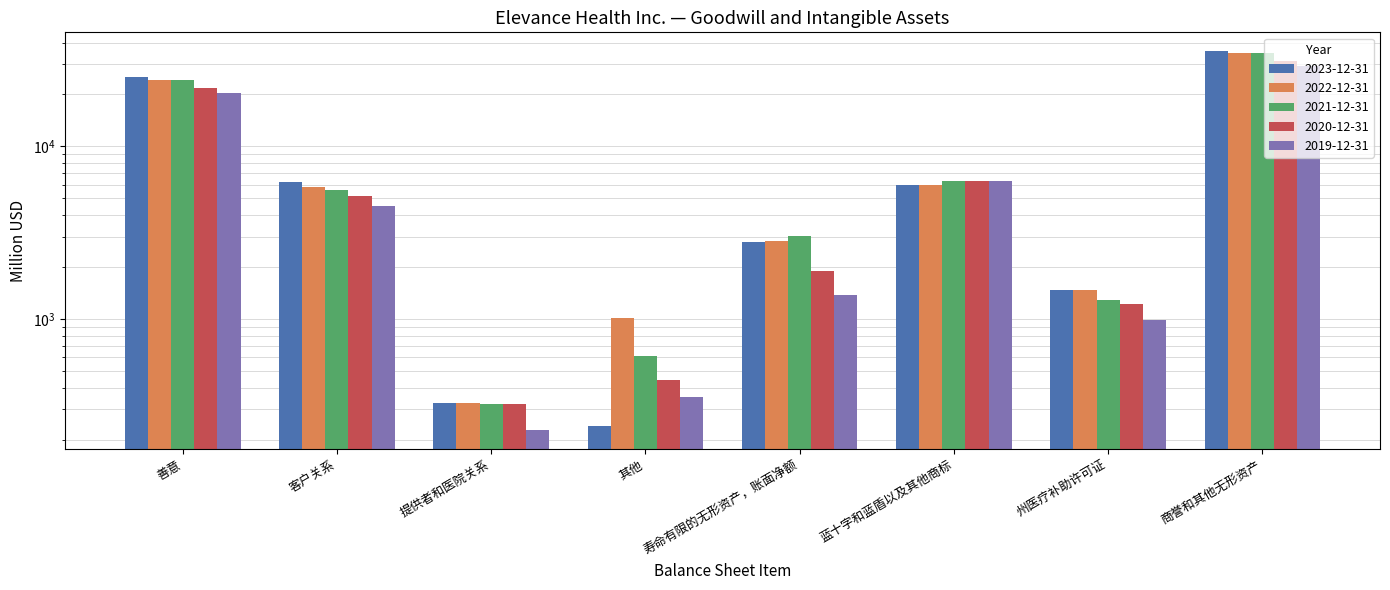

How many series are shown in this chart?

5